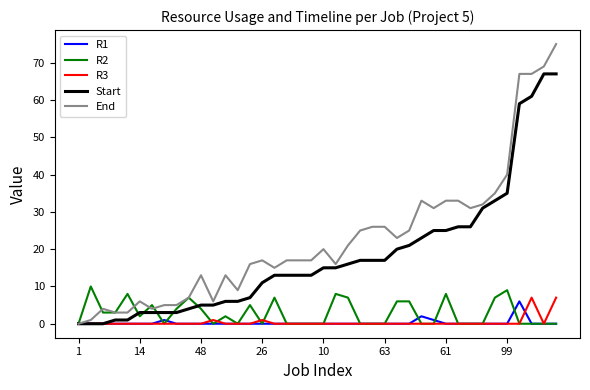

True or false: R2 and End intersect in this chart.

True